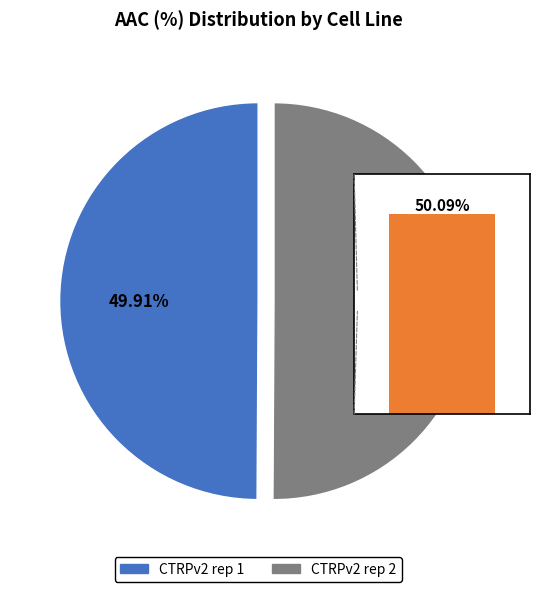

How many segments does this pie chart have?

2